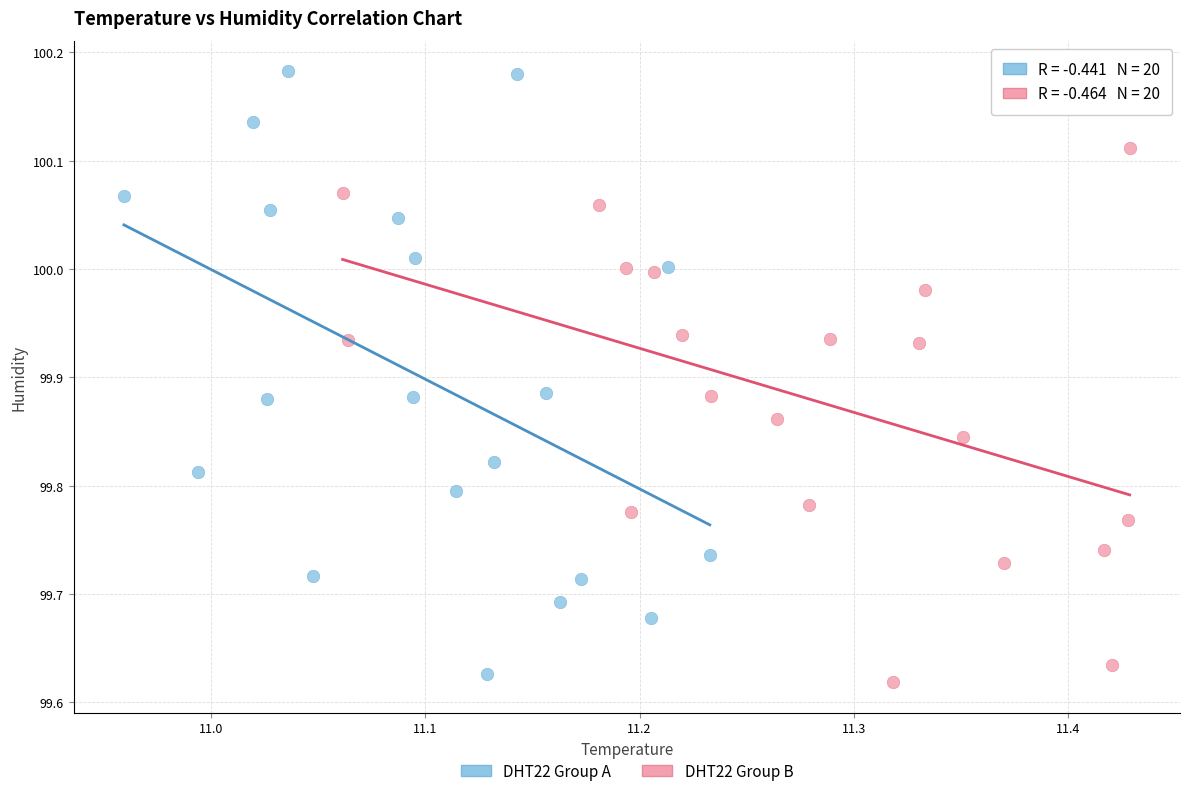

Which series reaches the maximum Y coordinate?

DHT22 Group A